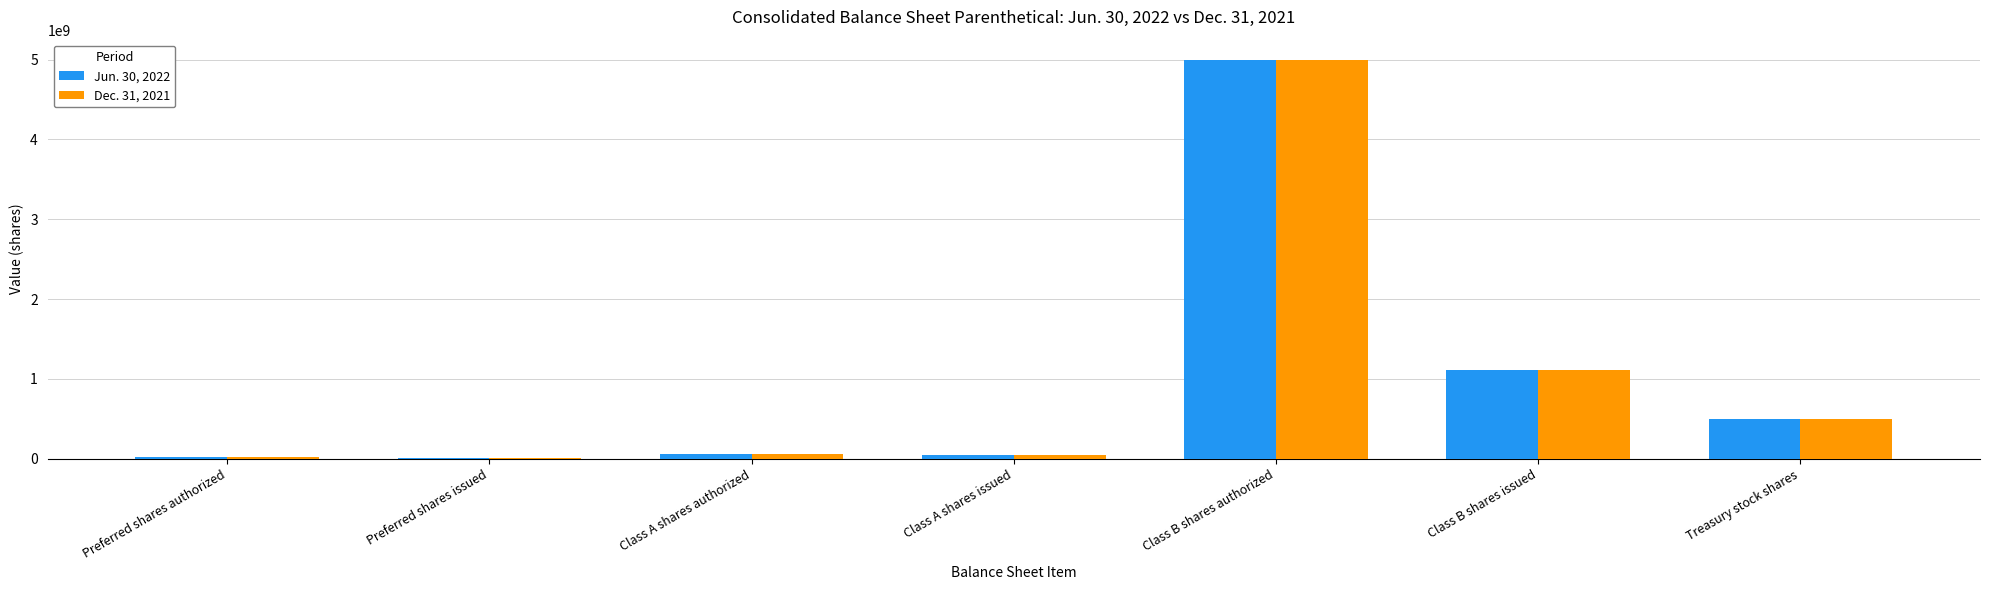

Read the Dec. 31, 2021 value at Class A shares authorized.

55000000